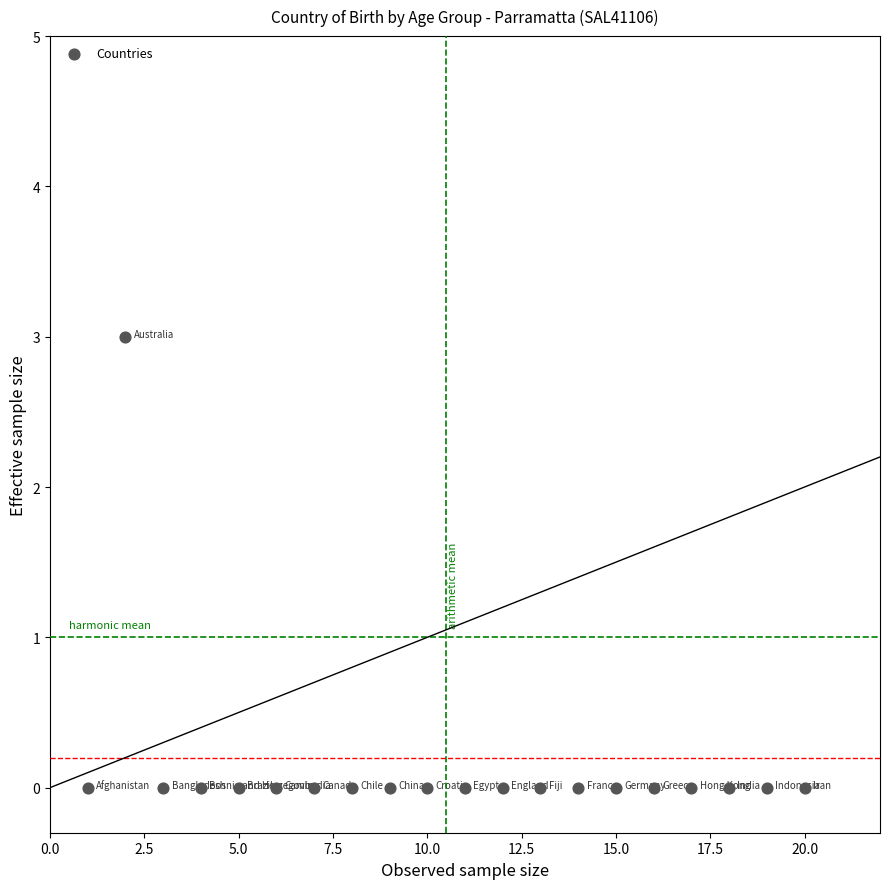

What is the range of Y values (max minus min)?

3